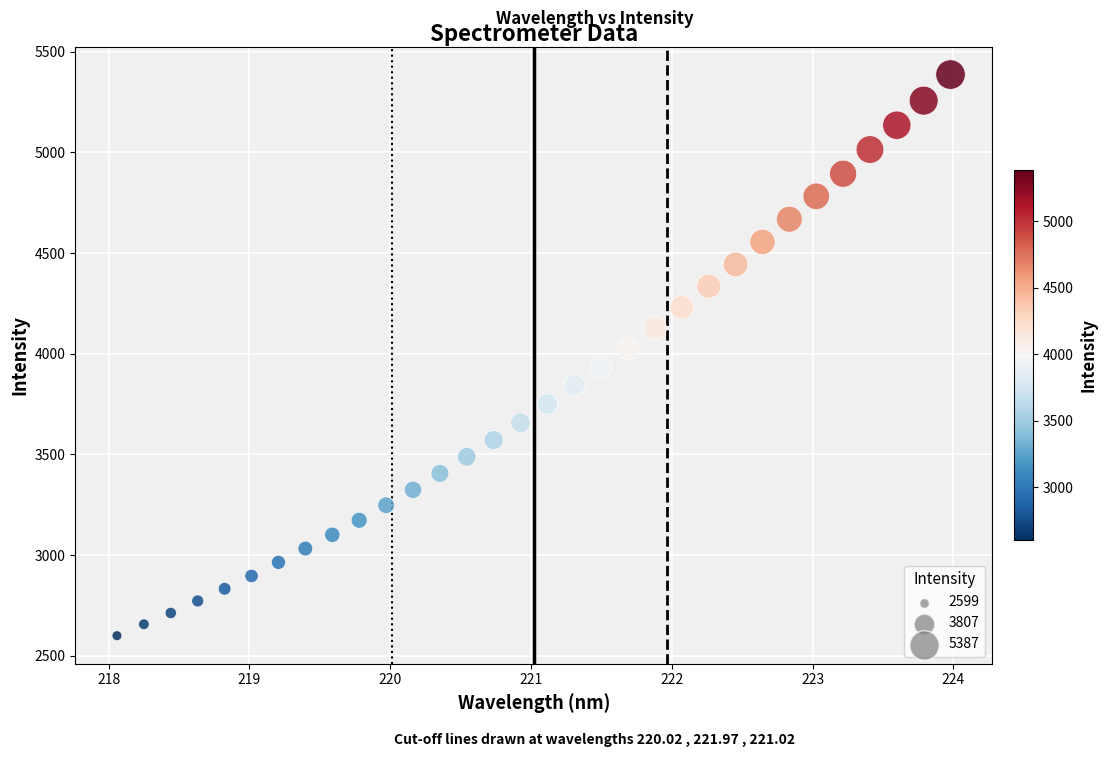

What is the range of Y values (max minus min)?

2787.6